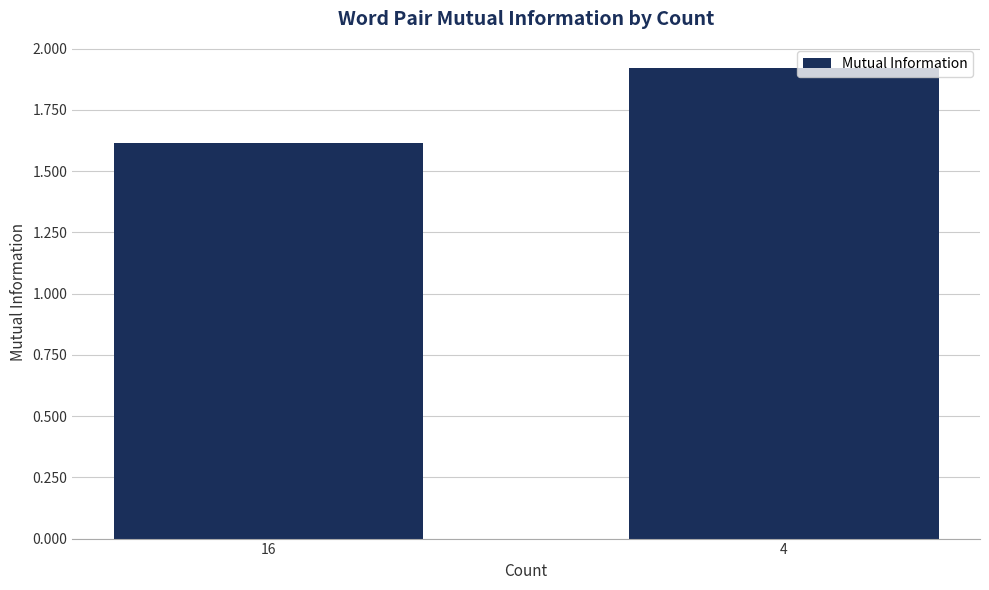

What is the difference between the values at 16 and 4?

0.3